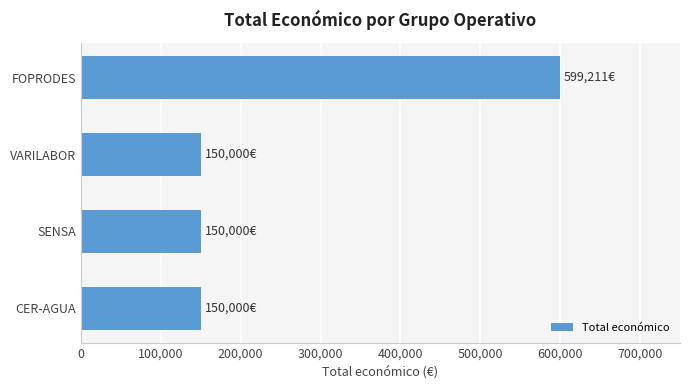

Reading bottom to top, list all the values displayed in this chart.

CER-AGUA=150000	SENSA=150000	VARILABOR=150000	FOPRODES=599211